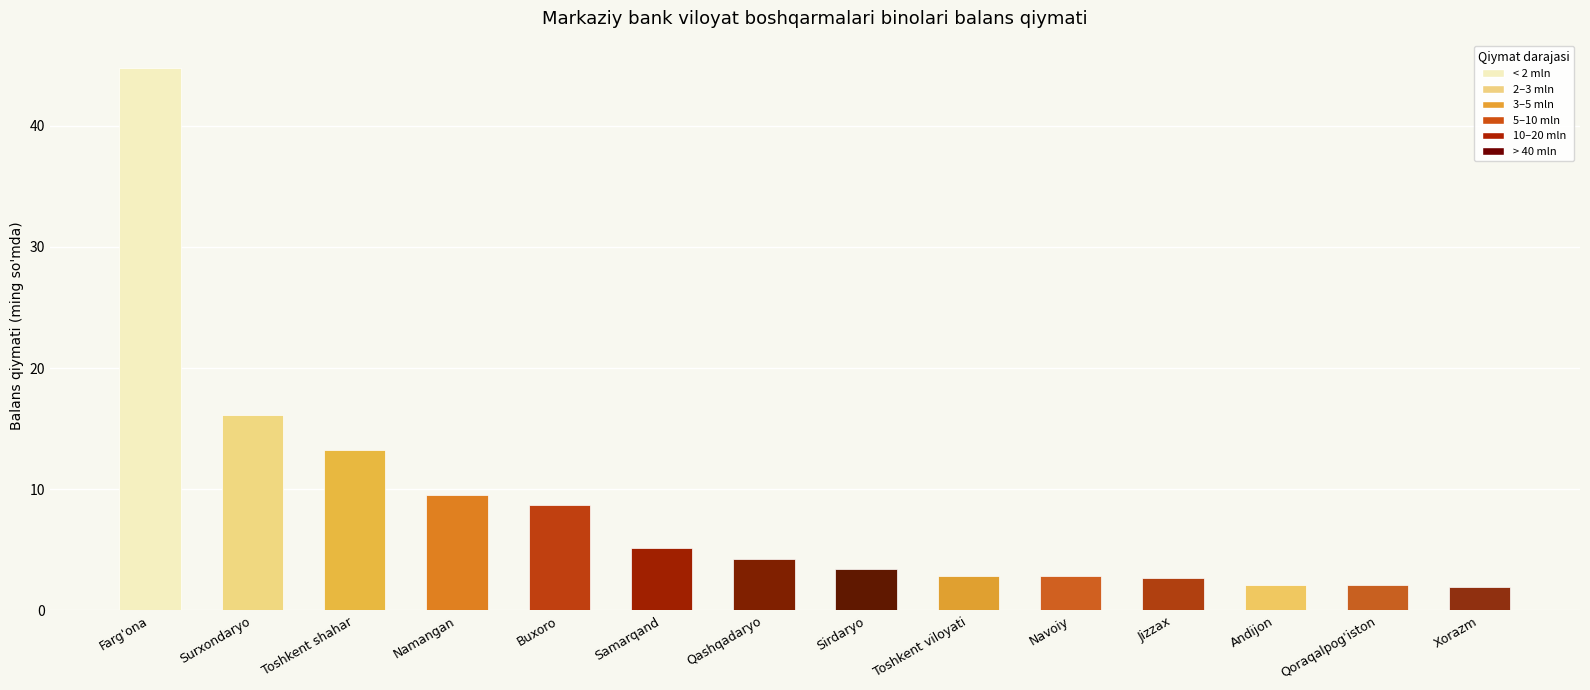

How many data points are above 4?

7